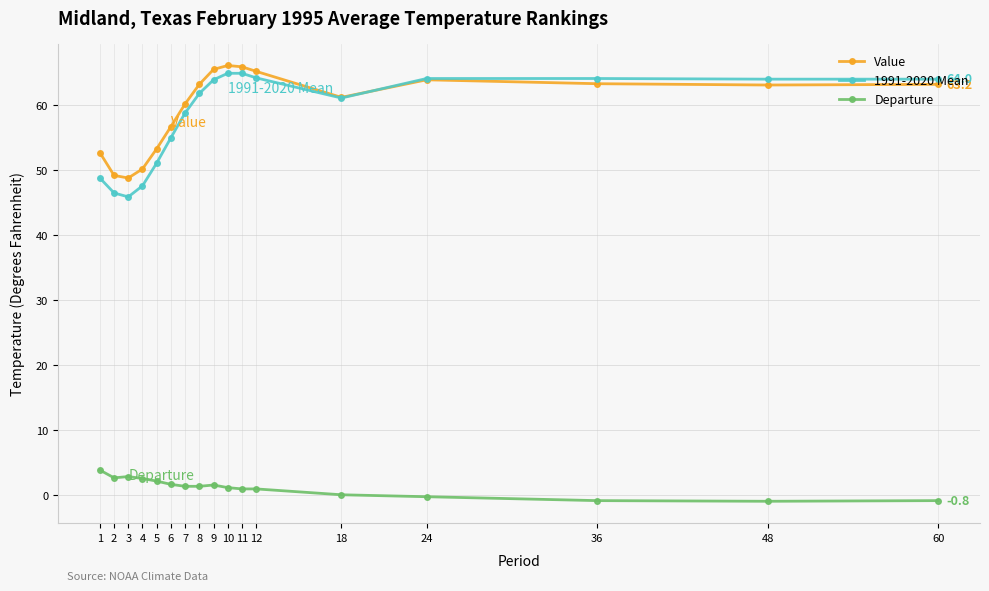

What is the smallest value displayed?

-0.9